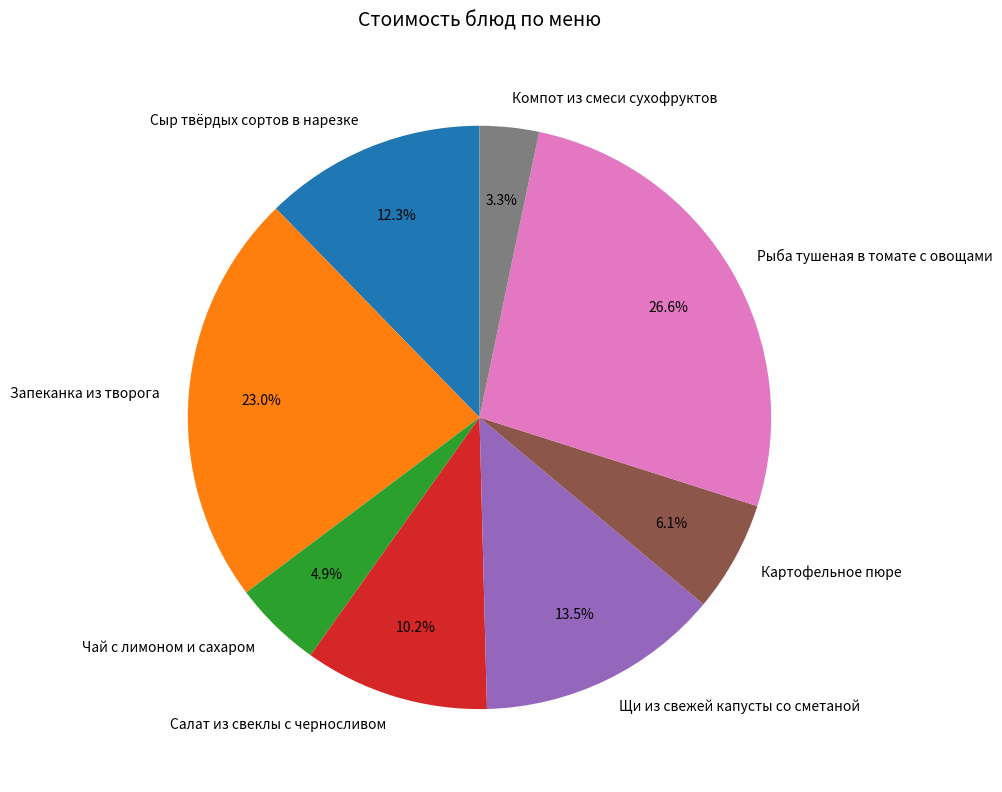

What is the smallest slice in the pie chart?

Компот из смеси сухофруктов